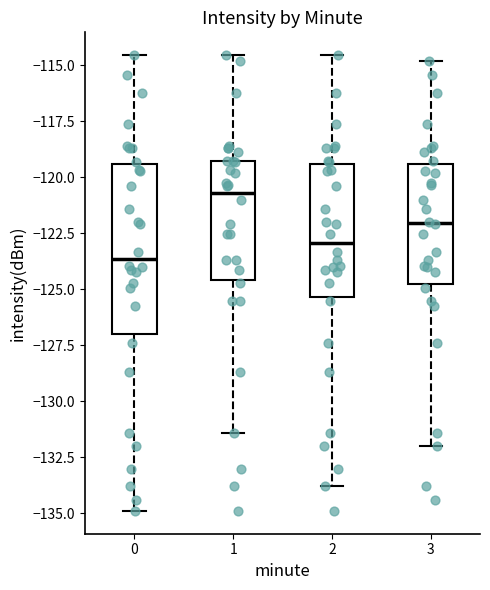

Reading left to right, transcribe this box plot: for each box, give where its median line is, the range the box spans, and where its two whiskers end, as read against the y-axis. The values are not printed on the chart, so give them approximately, as read against the axis.

0: median -123.5, box -127.0 to -119.5, whiskers -135.0 to -114.5
1: median -120.5, box -124.5 to -119.5, whiskers -131.5 to -114.5
2: median -123.0, box -125.5 to -119.5, whiskers -134.0 to -114.5
3: median -122.0, box -125.0 to -119.5, whiskers -132.0 to -115.0